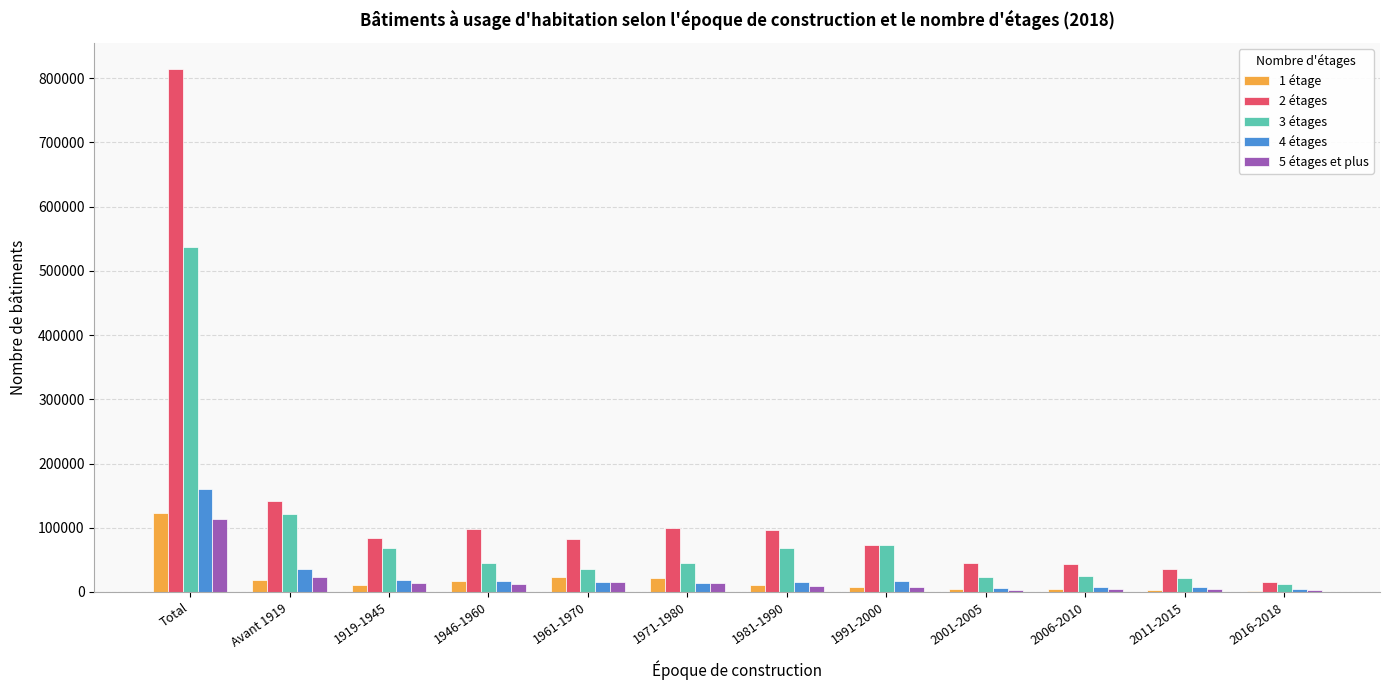

Is the value of 3 étages at 1961-1970 greater than the value of 4 étages at 1991-2000?

Yes